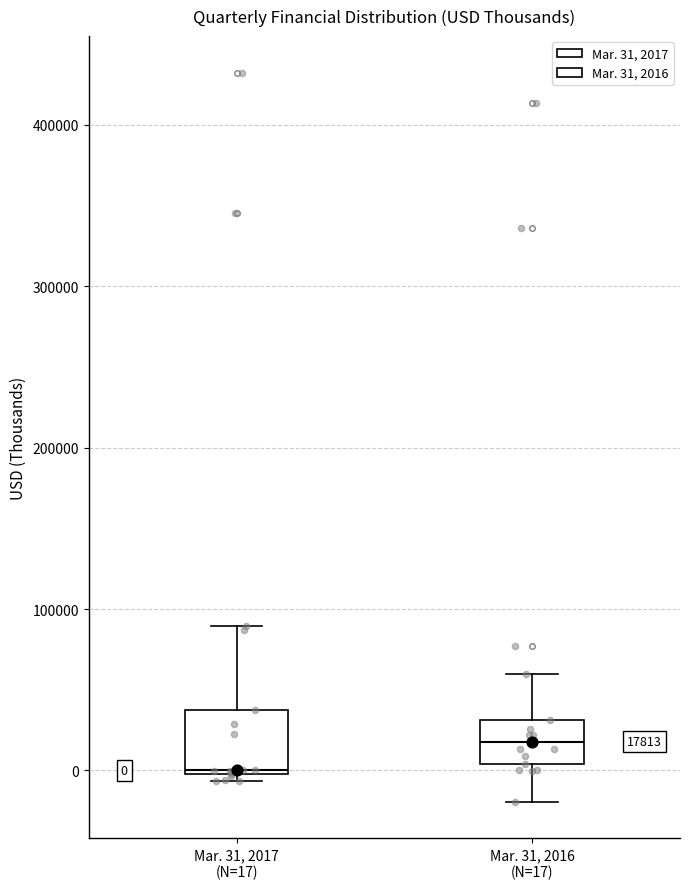

Which box is the tallest, from its lower edge to its upper edge?

Mar. 31, 2017 (N=17)